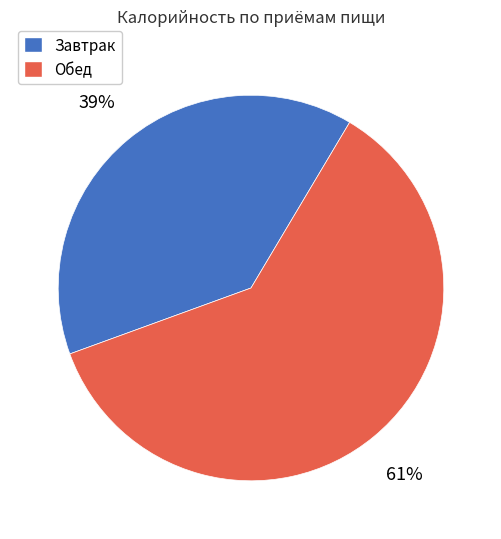

Is there any slice that represents more than half of the pie?

Yes